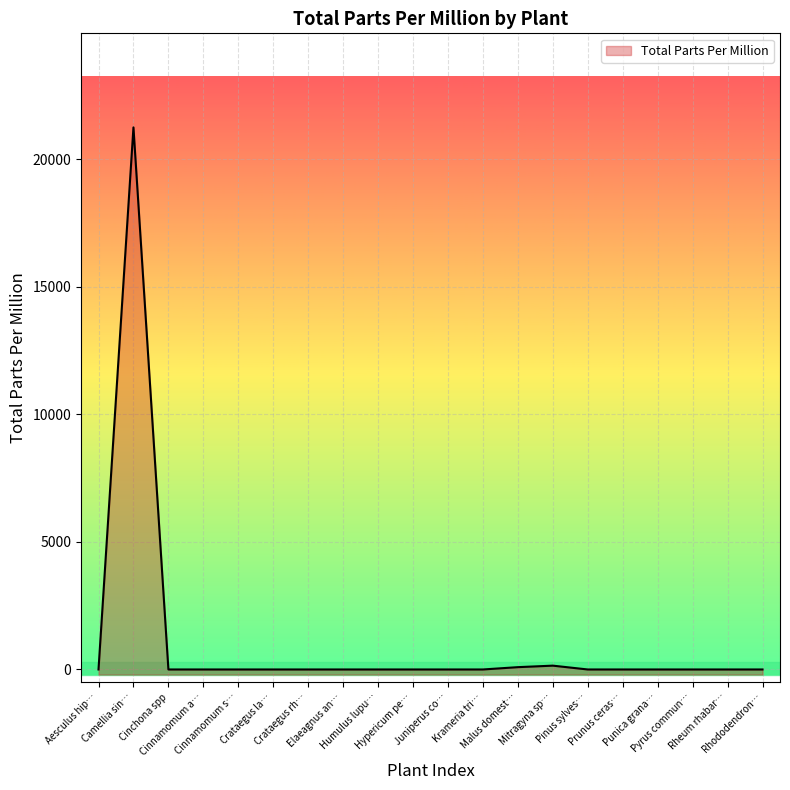

What is the greatest value displayed?

21250